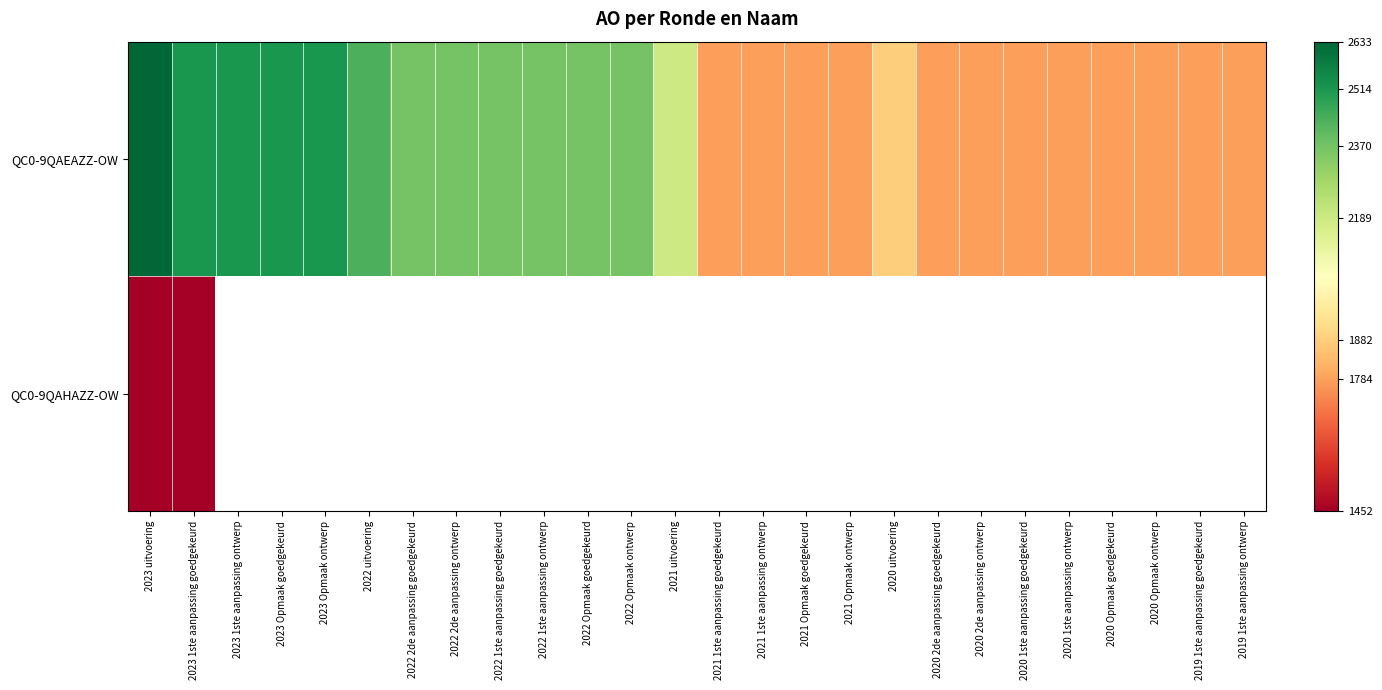

Is the value of QC0-9QAHAZZ-OW at 2020 2de aanpassing ontwerp greater than the value of QC0-9QAEAZZ-OW at 2020 2de aanpassing goedgekeurd?

No